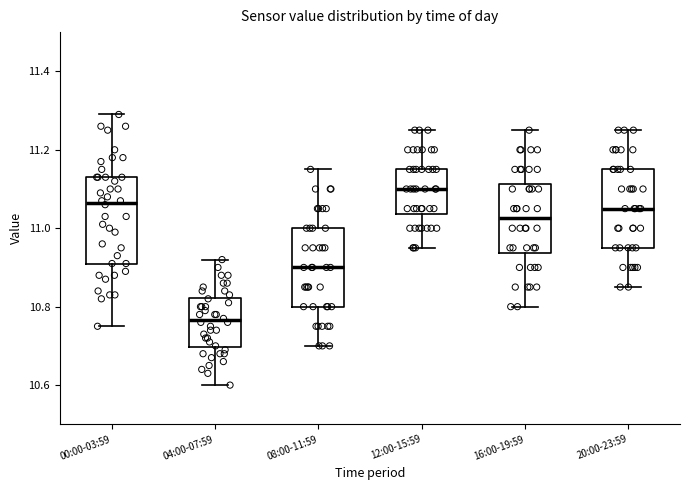

Which box's median line is the lowest?

04:00-07:59